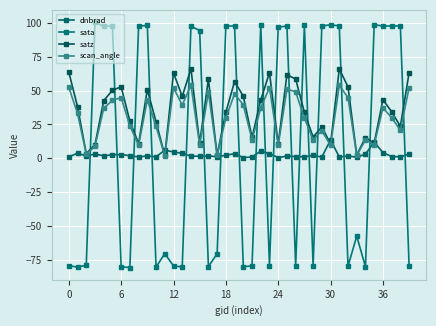

How many lines are shown in the chart?

4